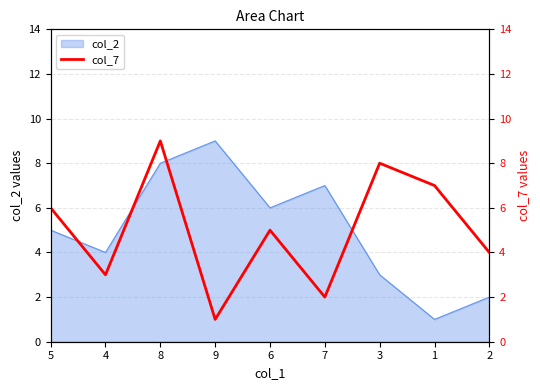

Reading left to right, what are all the values shown in this chart?

6	3	9	1	5	2	8	7	4